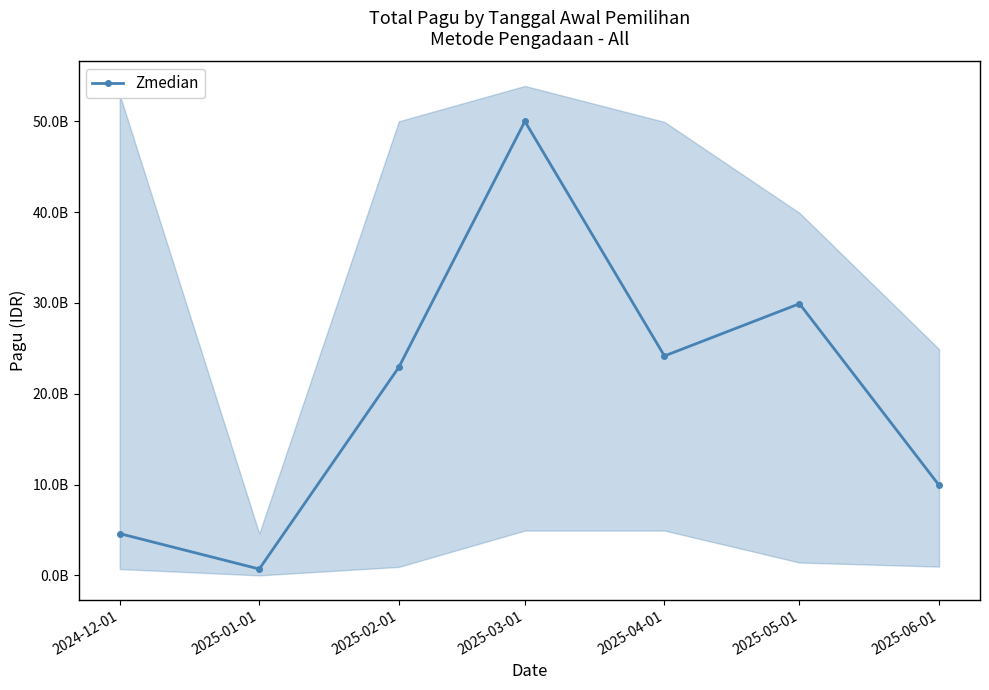

Reading right to left, what are all the values shown in this chart?

9925500000	29915500000	24163165000	50000000000	22915292000	700000000	4599558950